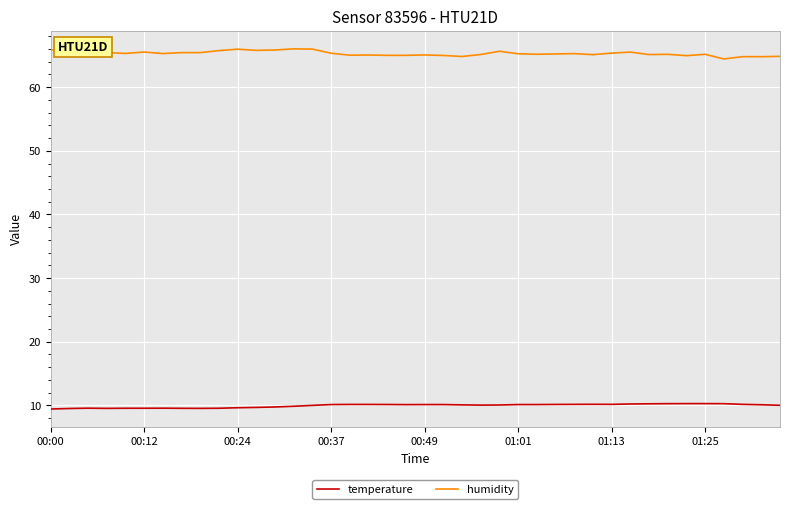

True or false: temperature and humidity intersect in this chart.

False